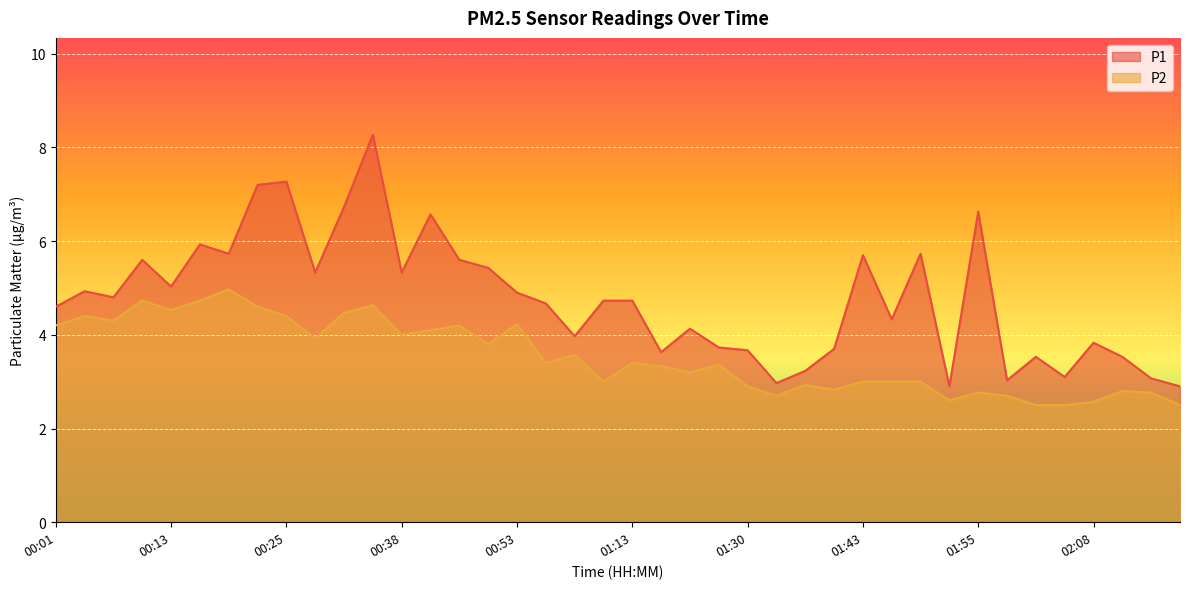

Reading left to right, what are all the values shown in this chart?

P1: 4.6	4.9	4.8	5.6	5.0	5.9	5.7	7.2	7.3	5.3	6.7	8.3	5.3	6.6	5.6	5.4	4.9	4.7	4.0	4.7	4.7	3.6	4.1	3.7	3.7	3.0	3.2	3.7	5.7	4.3	5.7	2.9	6.6	3.0	3.5	3.1	3.8	3.5	3.1	2.9
P2: 4.2	4.4	4.3	4.7	4.5	4.7	5.0	4.6	4.4	3.9	4.5	4.6	4.0	4.1	4.2	3.8	4.2	3.4	3.6	3.0	3.4	3.3	3.2	3.4	2.9	2.7	2.9	2.8	3.0	3.0	3.0	2.6	2.8	2.7	2.5	2.5	2.6	2.8	2.8	2.5